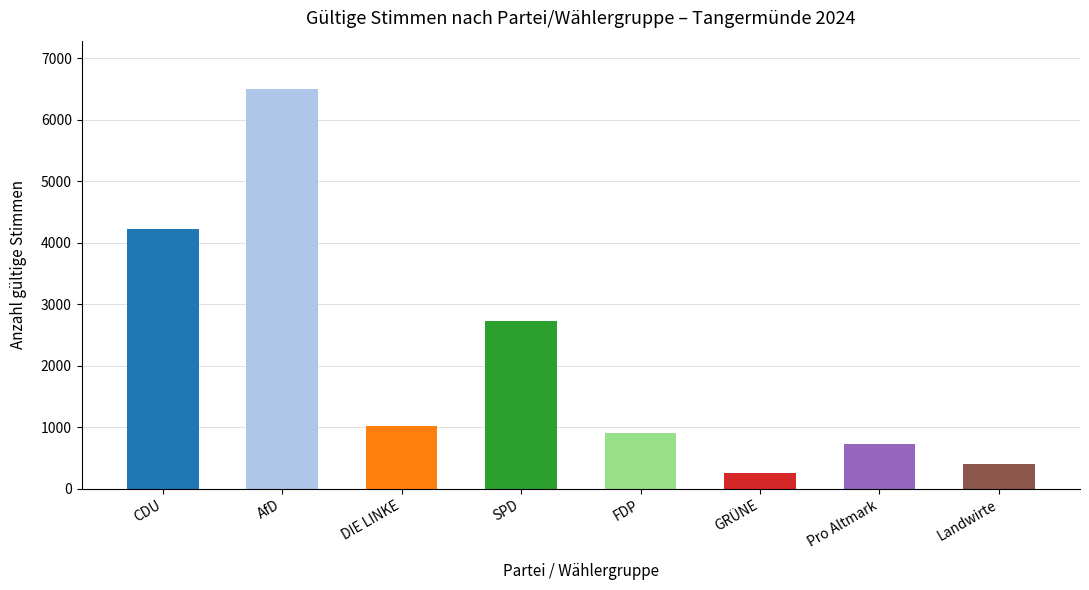

At which label is the value closest to 3381?

SPD